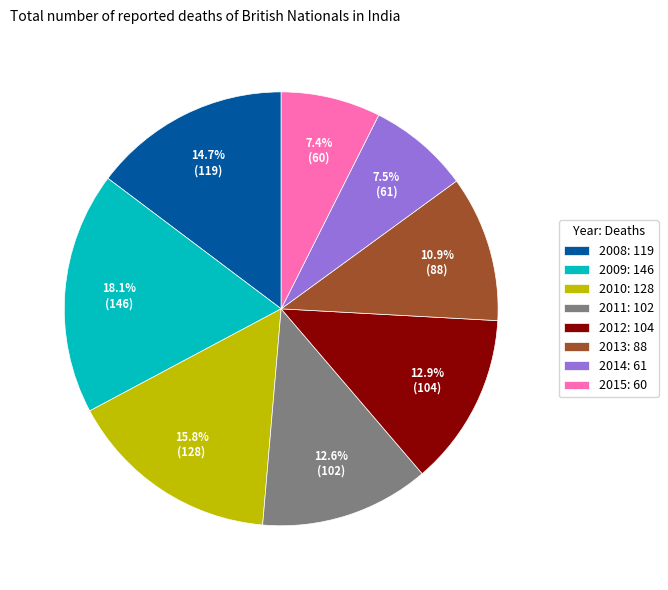

Approximately how many times larger is the value at 2015 compared to 2008?

0.5